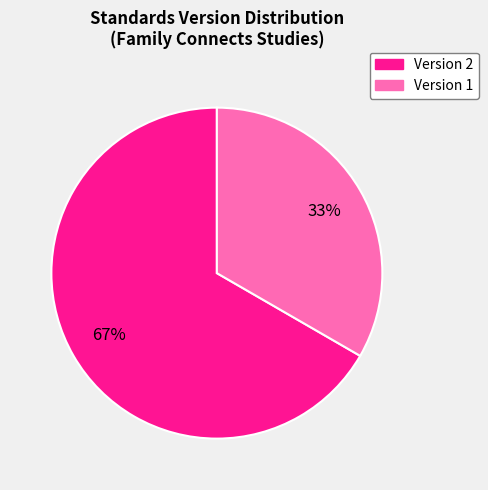

To the nearest percent, what is the combined percentage of Version 2 and Version 1?

100%